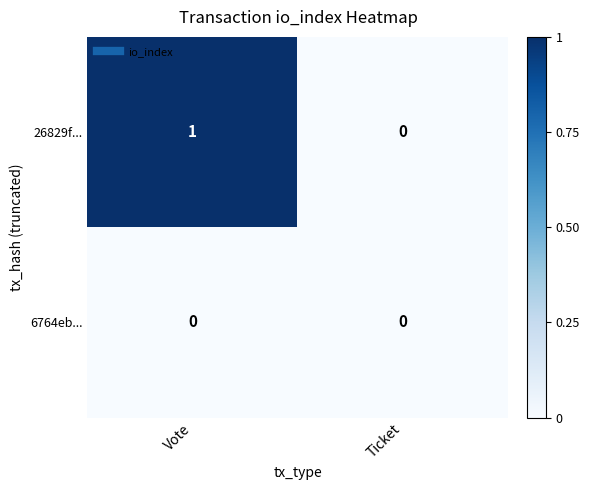

Reading left to right, extract all data points from this chart.

26829f...: 1	0
6764eb...: 0	0